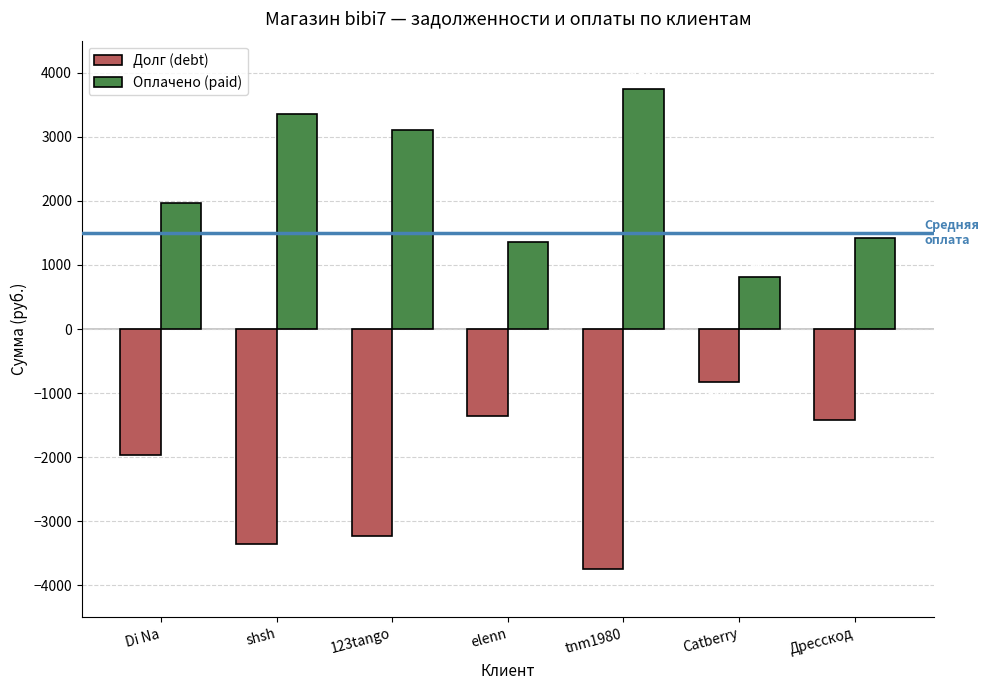

What are all the series names shown in the legend?

Долг (debt), Оплачено (paid)